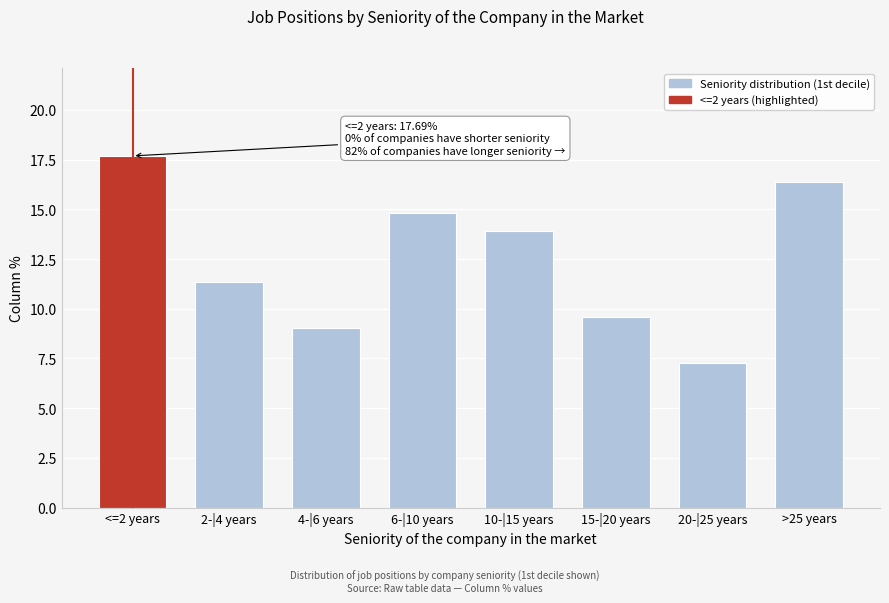

Reading left to right, extract all data points from this chart.

17.7	11.4	9.0	14.8	13.9	9.6	7.3	16.4